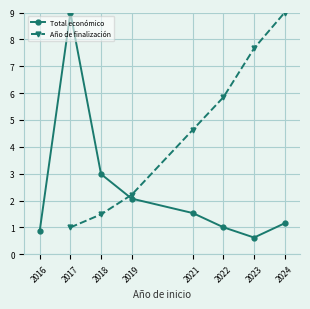

Which series changed the most between 2016 and 2021?

Total económico